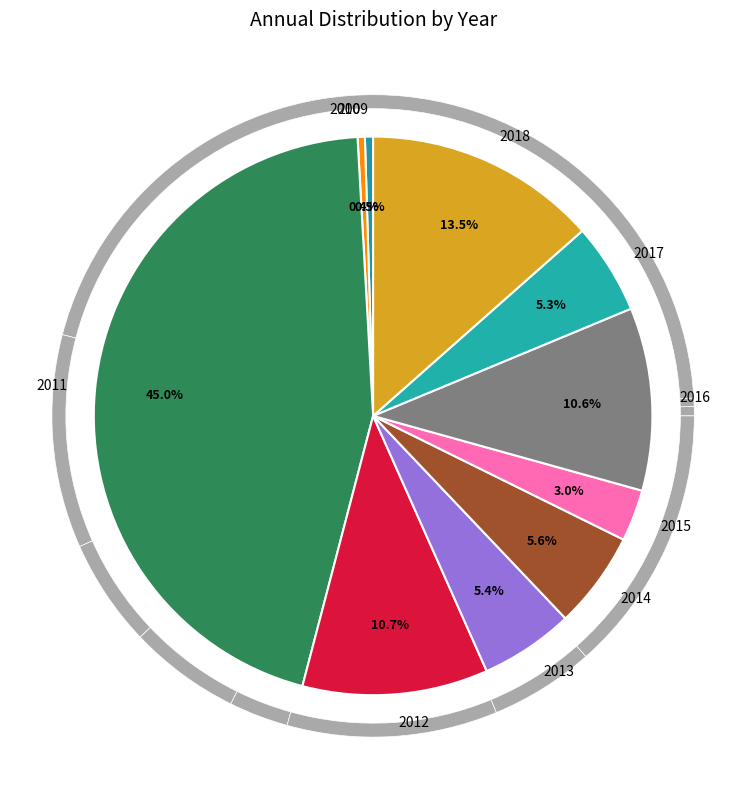

What is the total percentage of 2013 and 2011?

50.5%